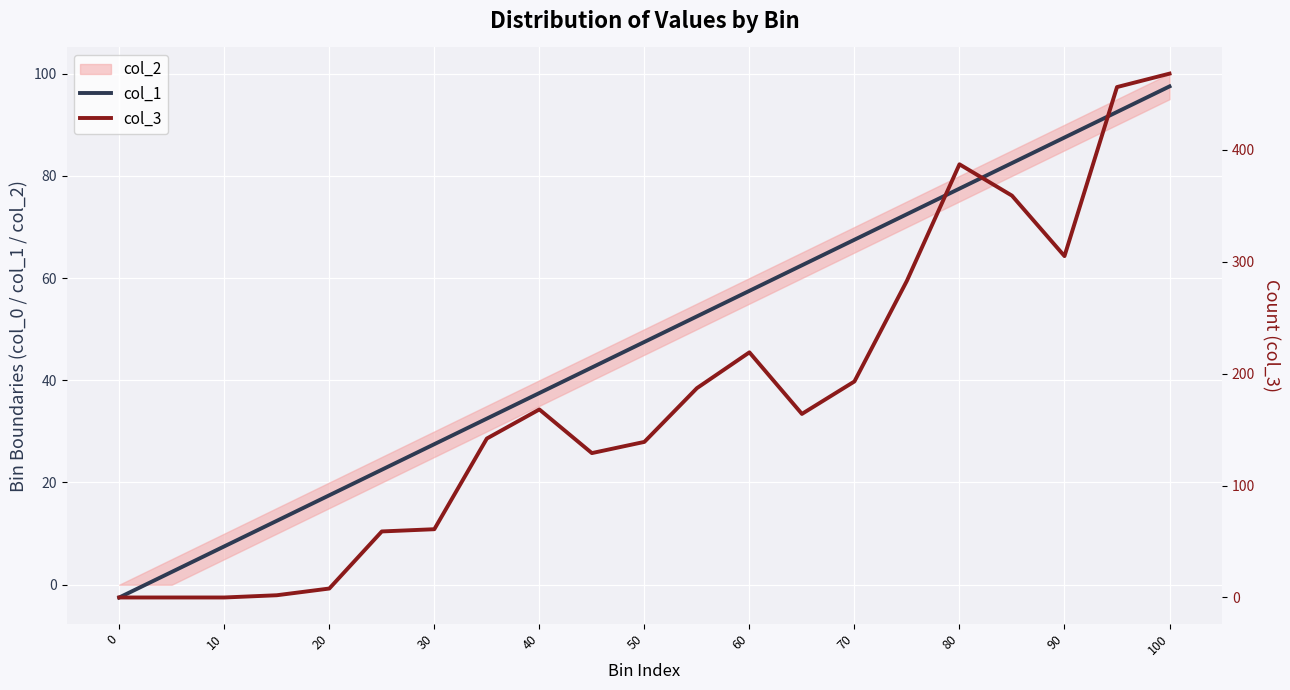

The value of col_1 at 40 is 52.1. True or false?

False